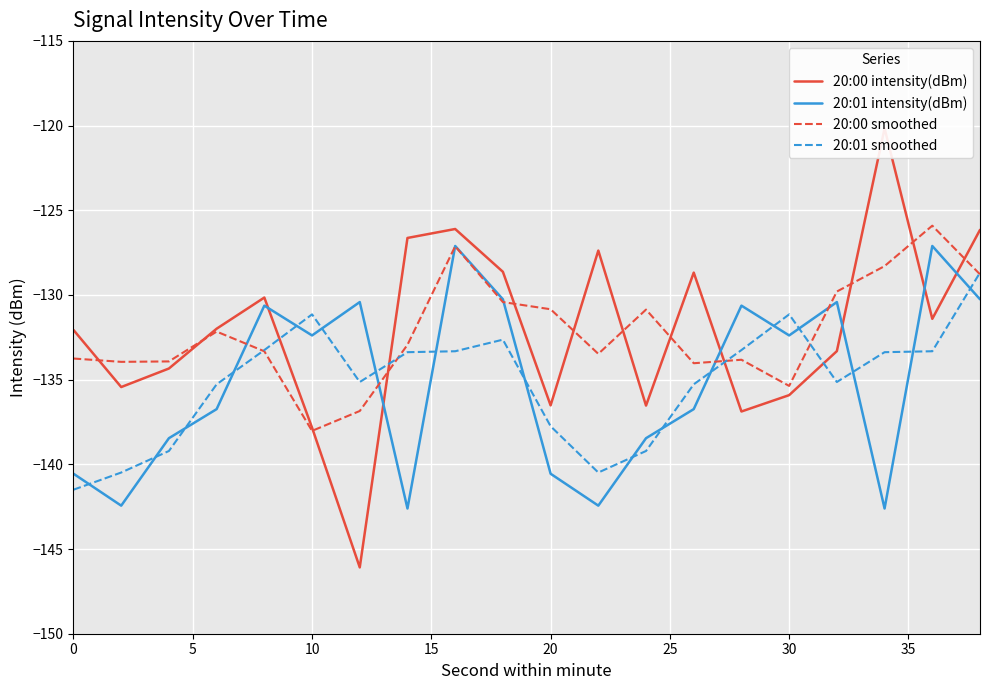

At which label does 20:00 smoothed reach its minimum?

10